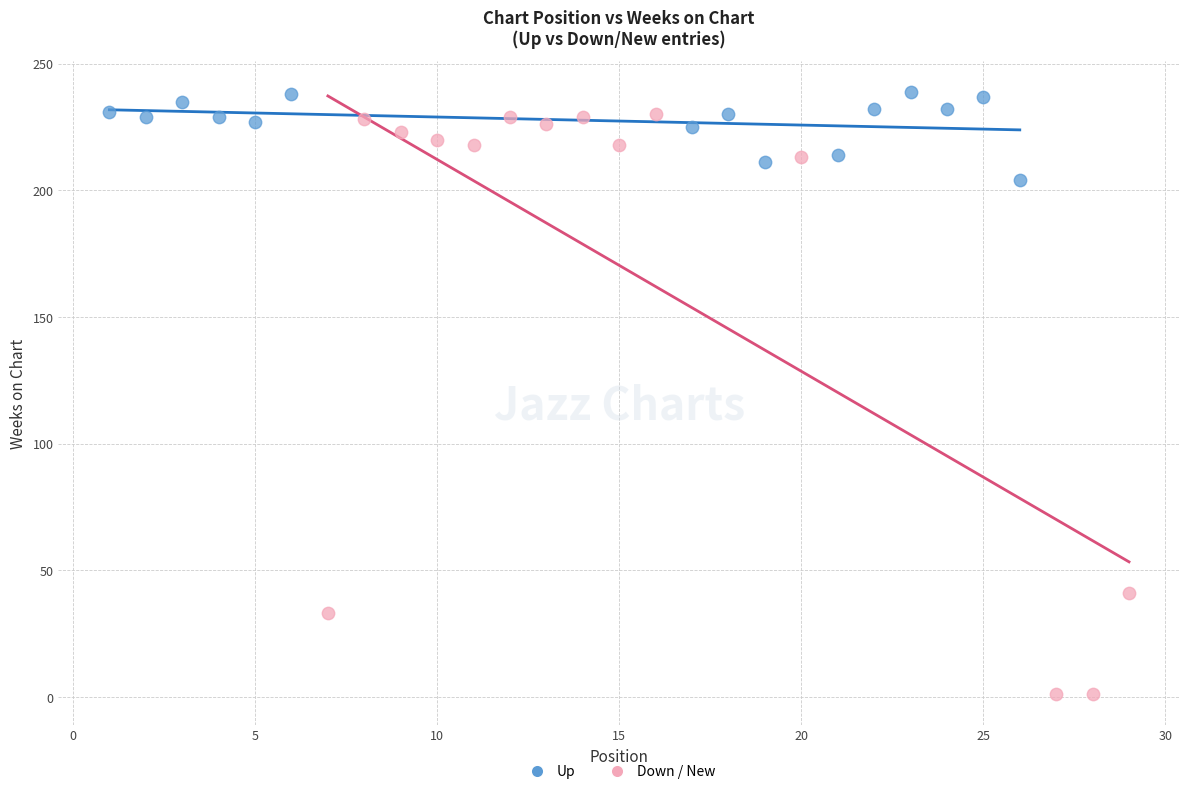

Which series contains the lowest Y value?

Down / New